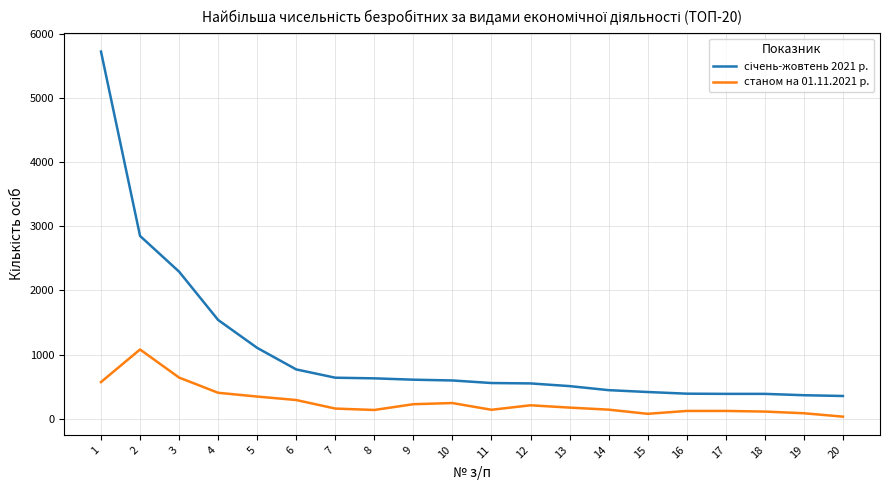

What is the greatest value displayed?

5723